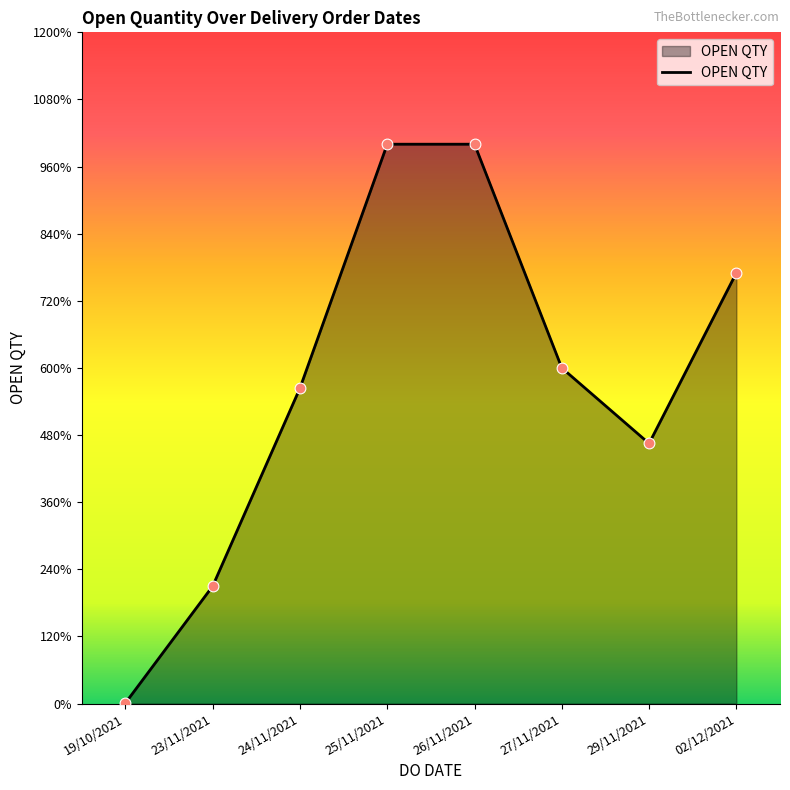

What is the change in value from 26/11/2021 to 29/11/2021?

-535